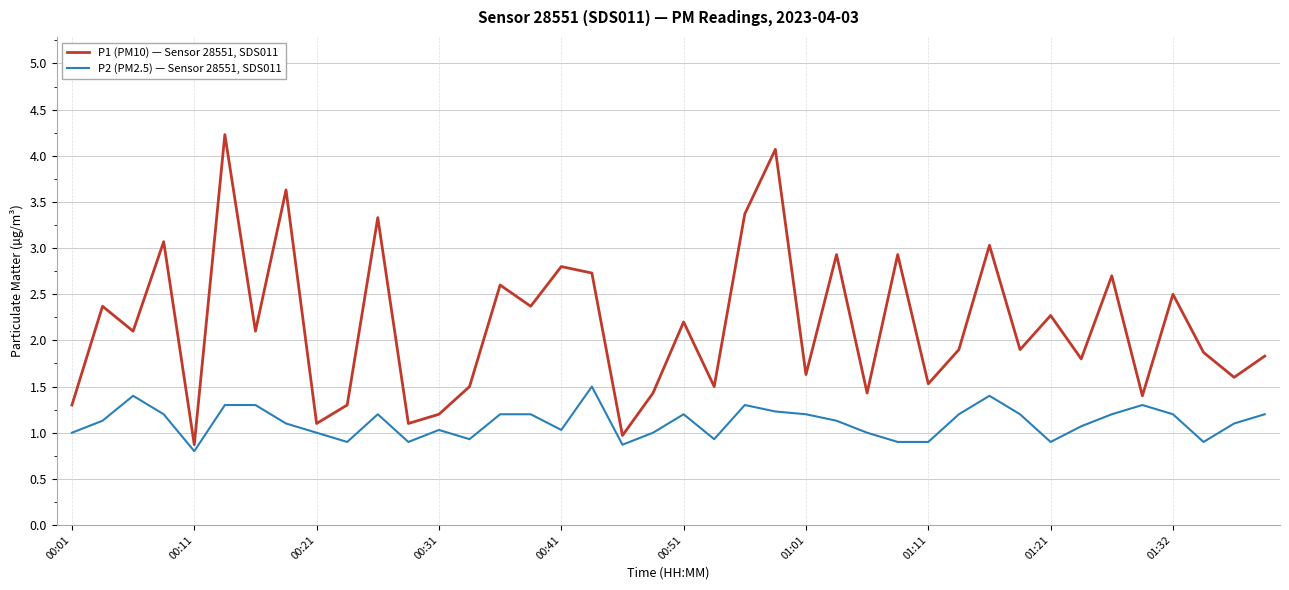

What is the average value of the P1 (PM10) — Sensor 28551, SDS011 series?

2.2